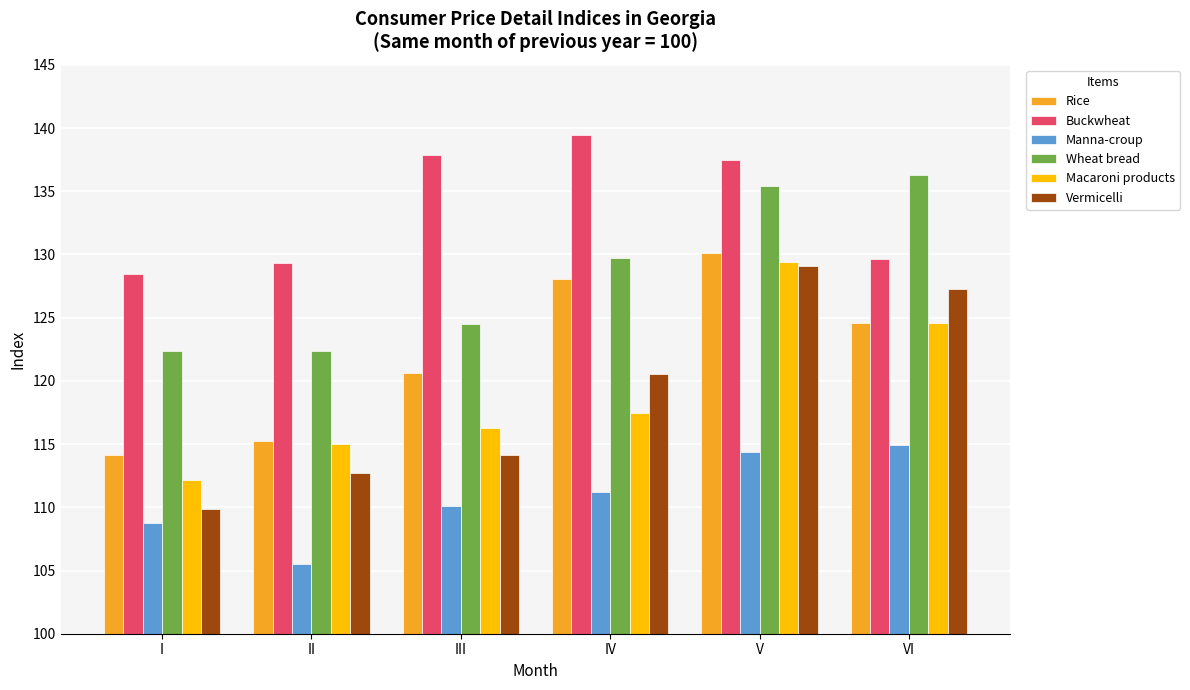

What is the difference between the Rice values at I and II?

1.1